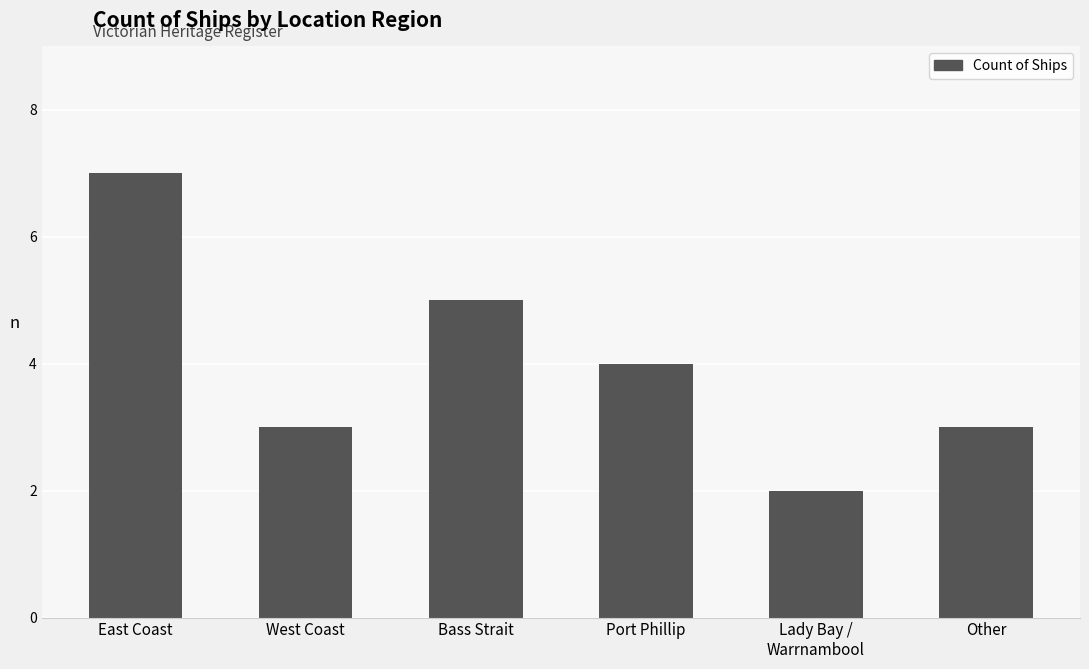

What is the label of the 1st bar from the right?

Other